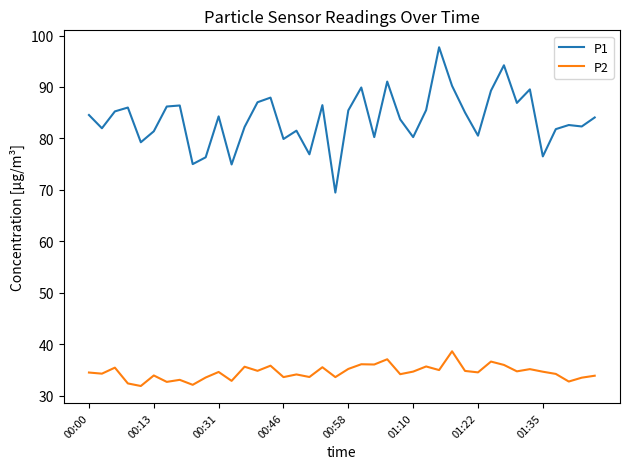

True or false: P2 and P1 intersect in this chart.

False